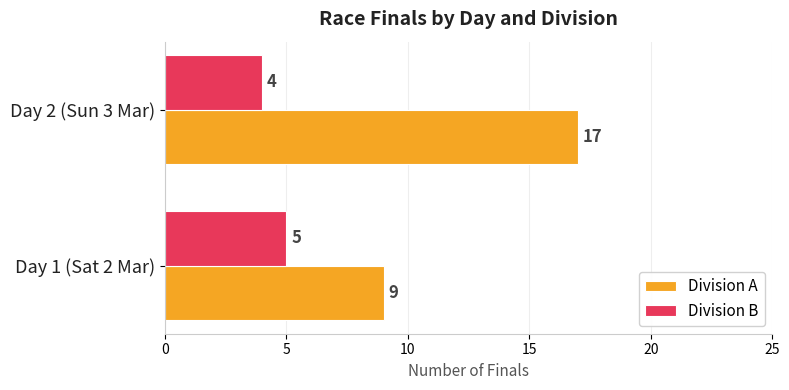

At which category is the sum across all series the highest?

Day 2 (Sun 3 Mar)